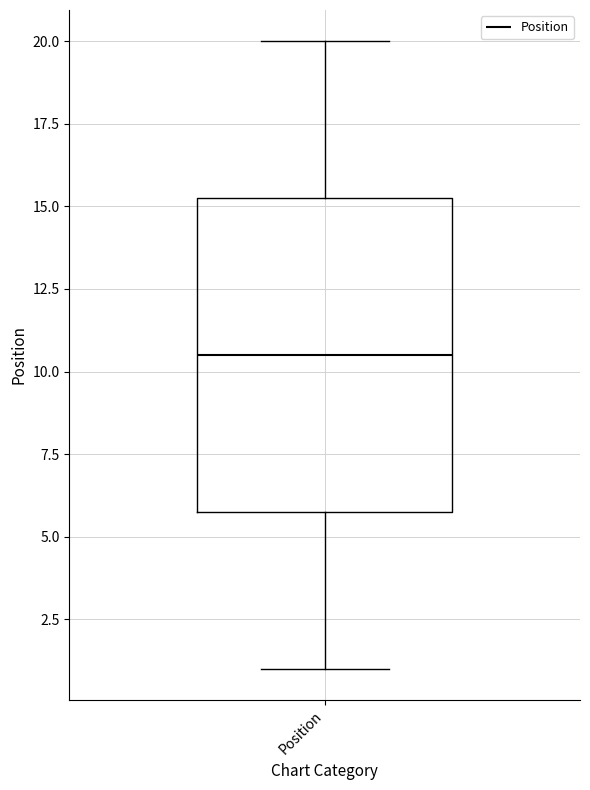

Read this box plot against the y-axis: the position of the median line, the range covered by the box, and the ends of both whiskers. The values are not printed on the chart, so give them approximately, as read against the axis.

median 10.5, box 6.0 to 15.5, whiskers 1.0 to 20.0